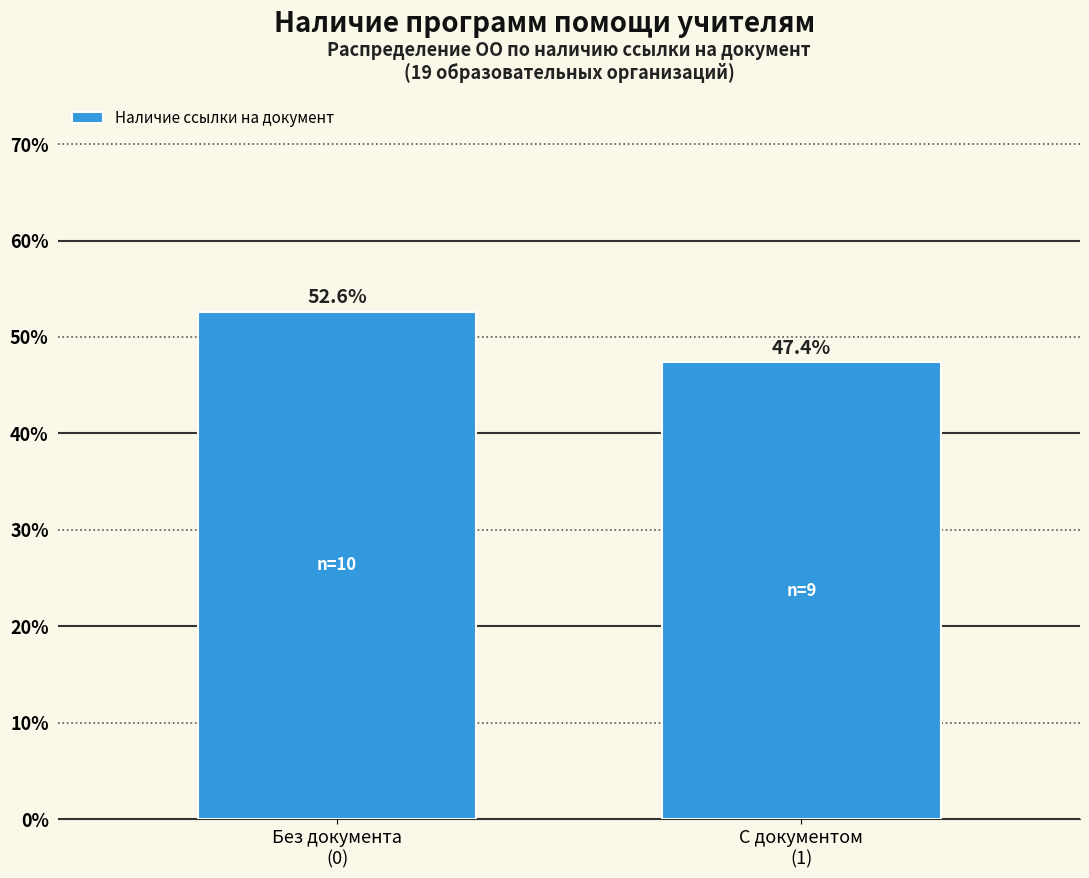

Reading left to right, what are all the values shown in this chart?

52.6	47.4